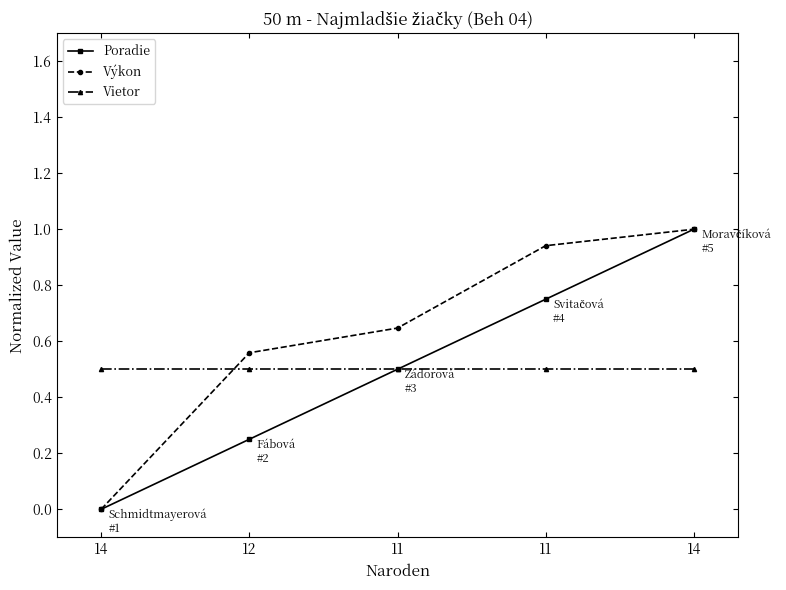

Where do Výkon and Vietor first cross each other?

14 and 12